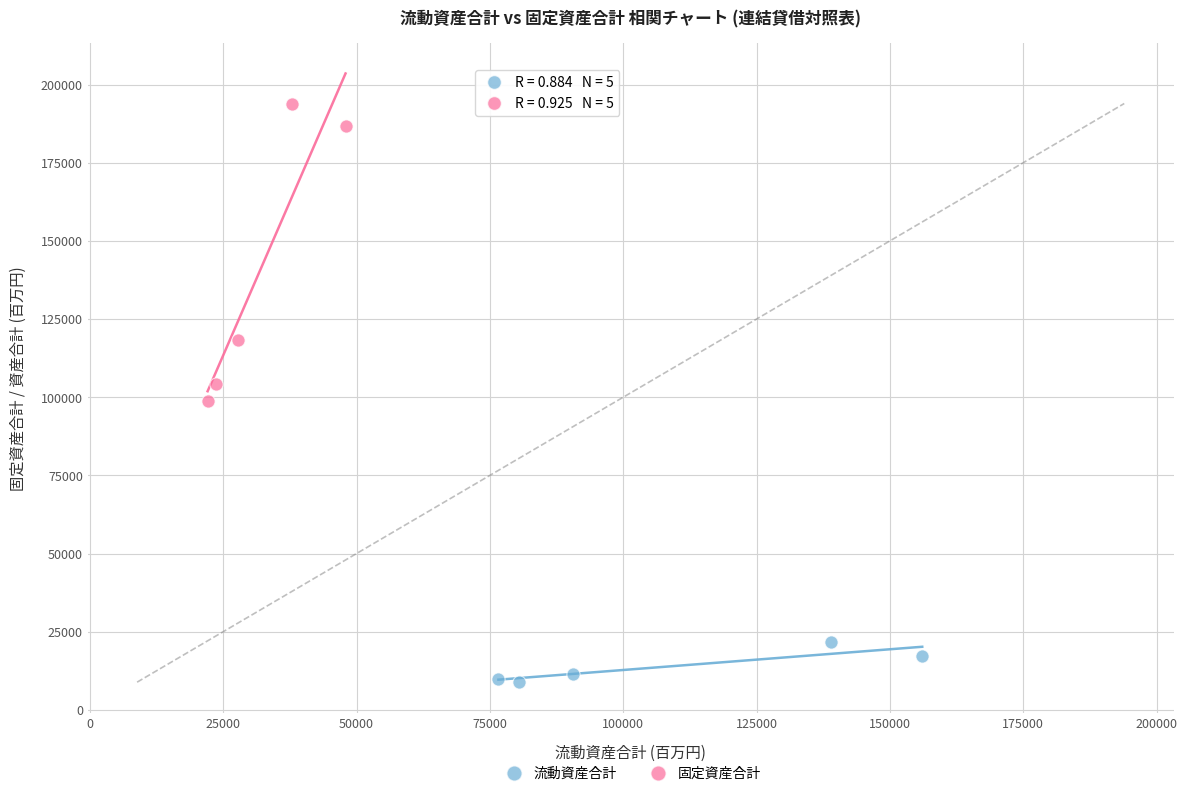

Which series reaches the maximum Y coordinate?

固定資産合計